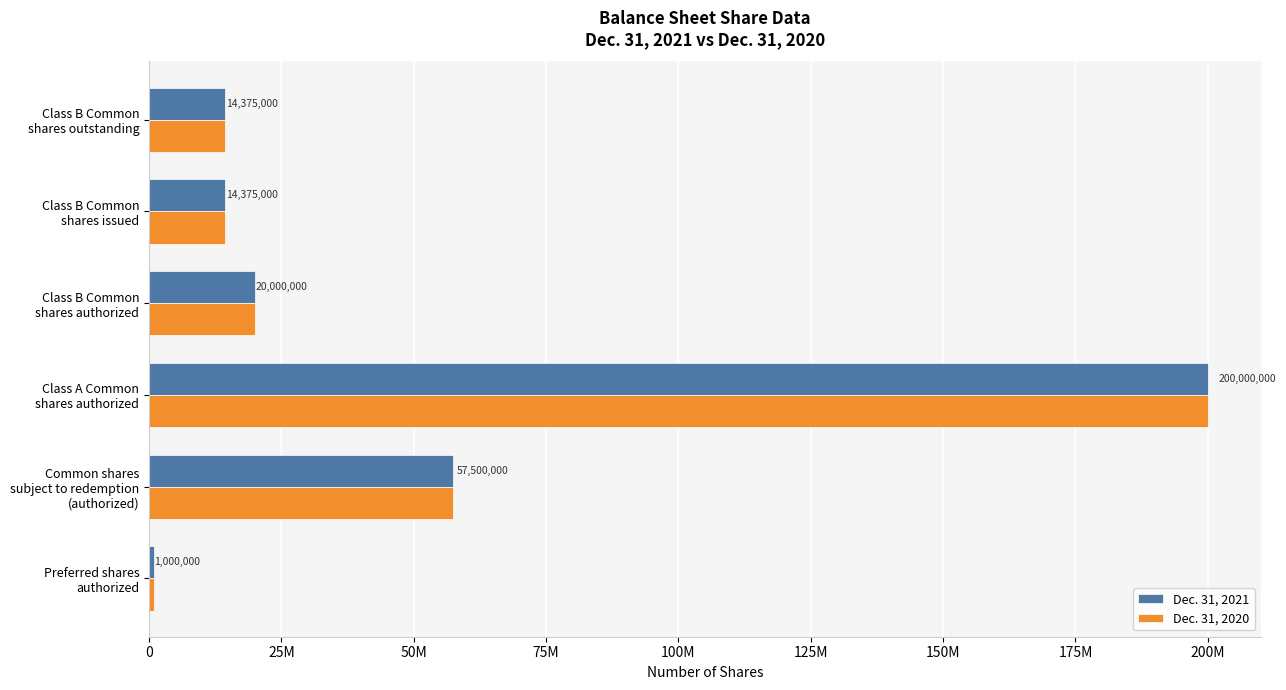

What are all the series names shown in the legend?

Dec. 31, 2021, Dec. 31, 2020